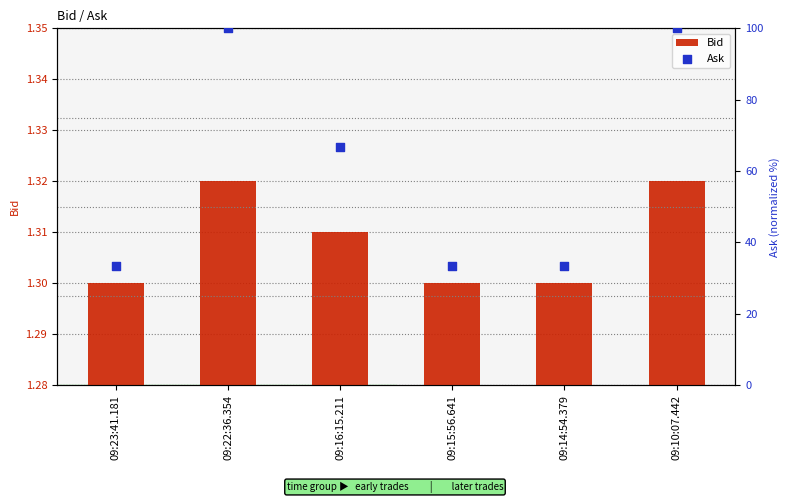

Which series contains the lowest Y value?

Bid